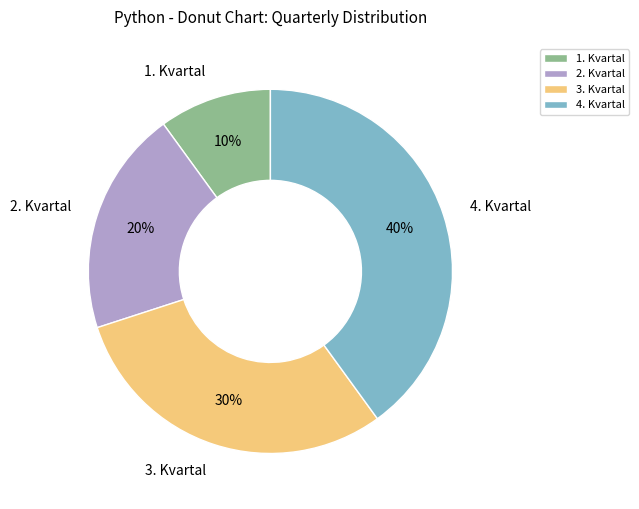

Is the sum of 3. Kvartal and 1. Kvartal greater than half?

No